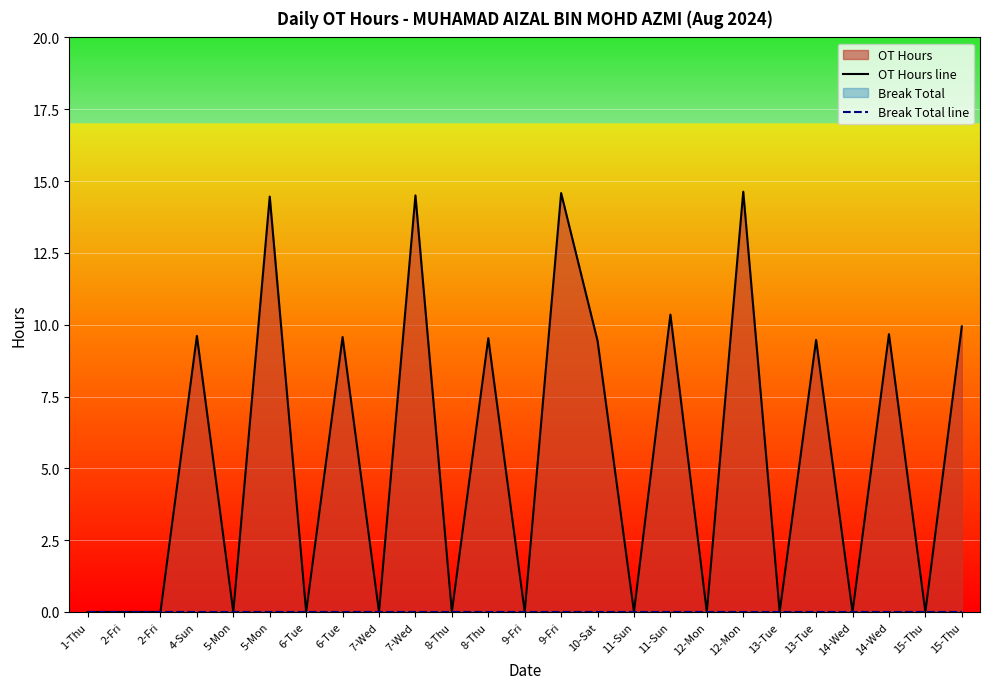

What is the label of the 2nd point from the left?

2-Fri